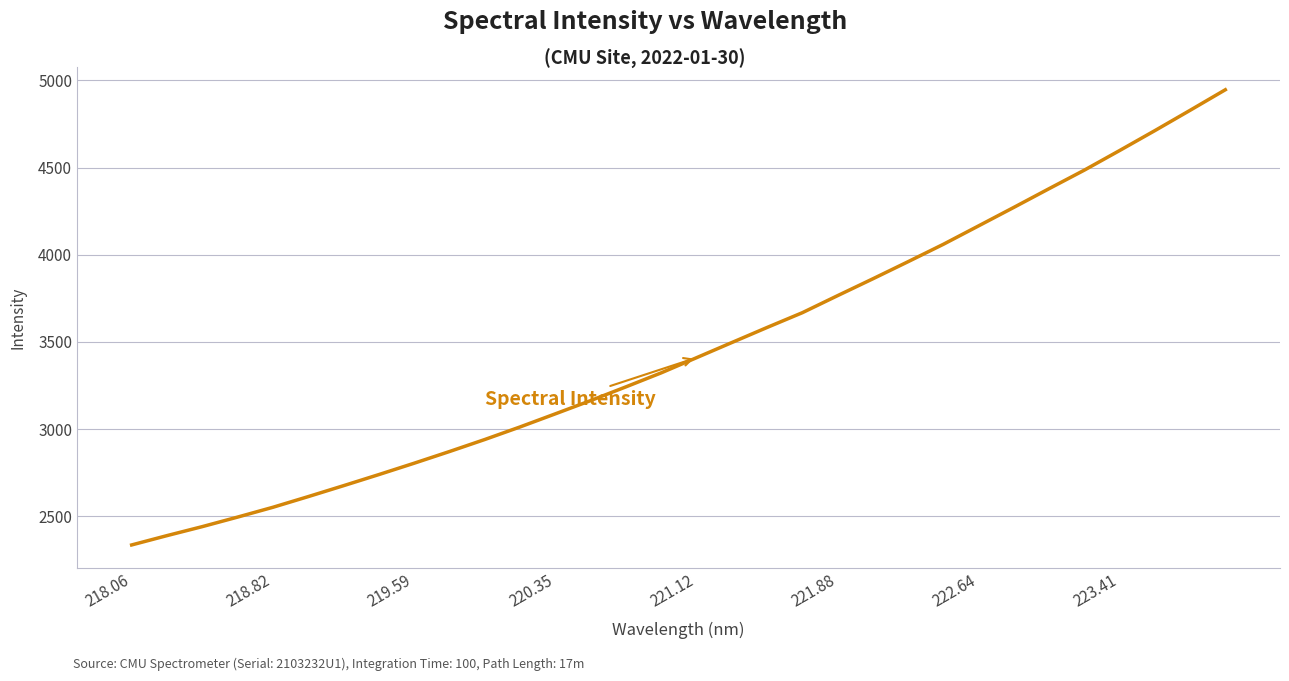

What is the difference between the maximum and minimum values?

2609.9